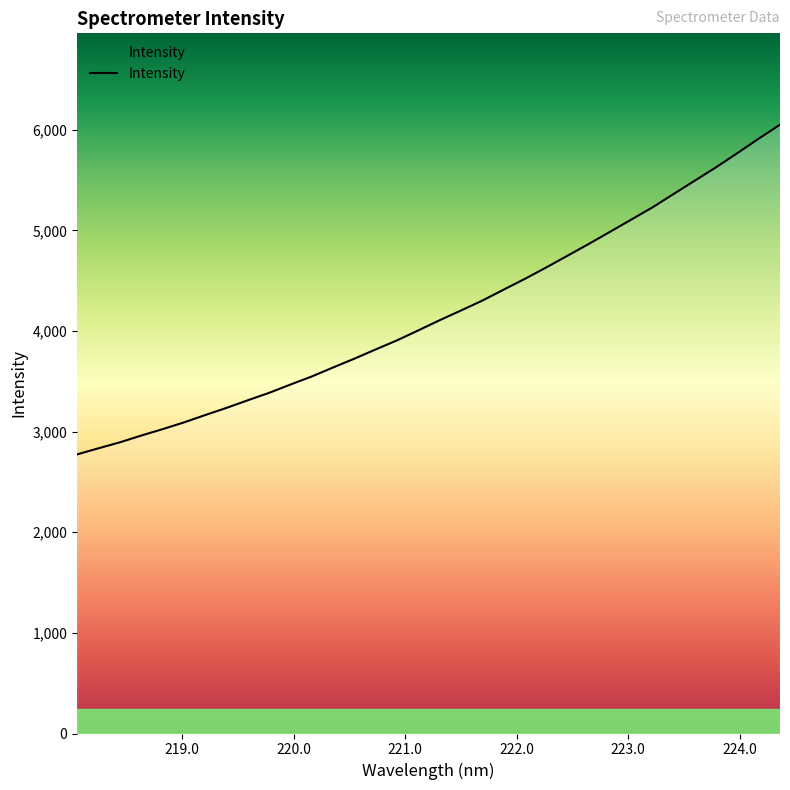

What is the difference between the maximum and minimum values?

3276.5